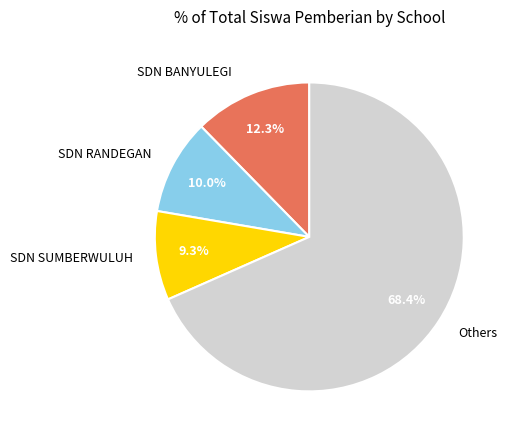

Does any single category account for the majority?

Yes